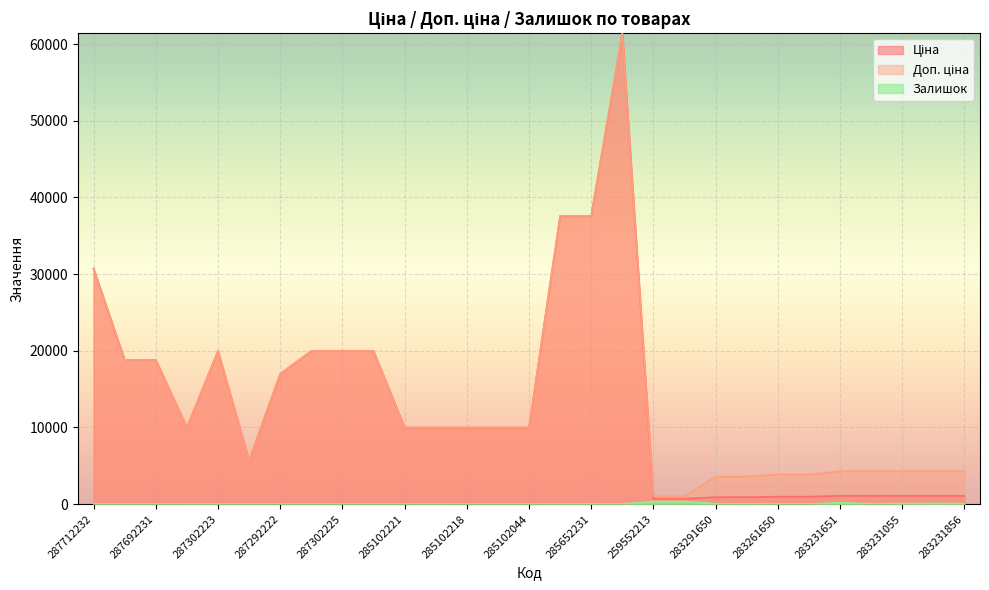

What is the difference between the Ціна values at 283231055 and 10832185?

4604.0